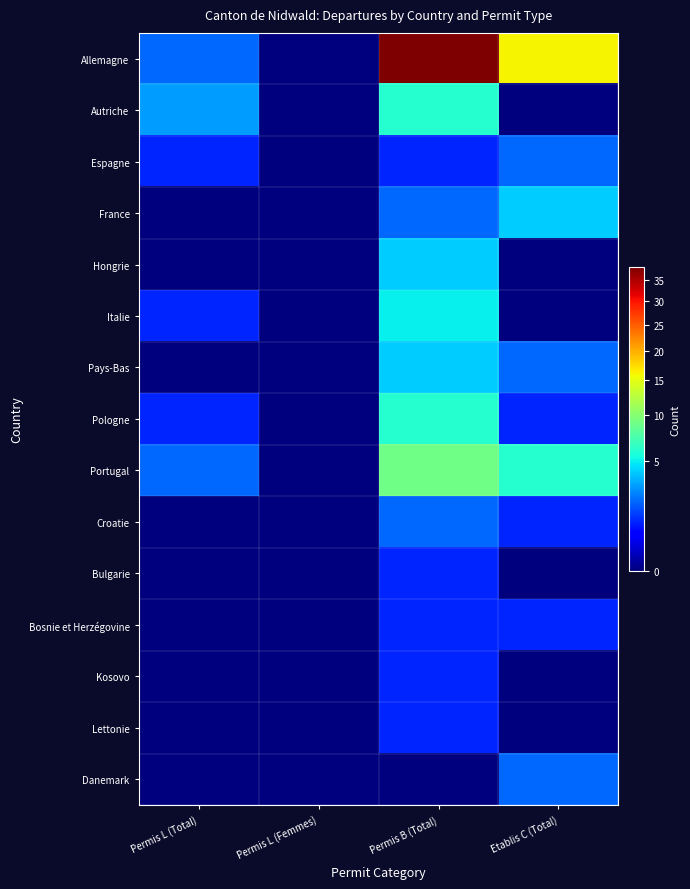

Which series has the widest spread of values?

Allemagne